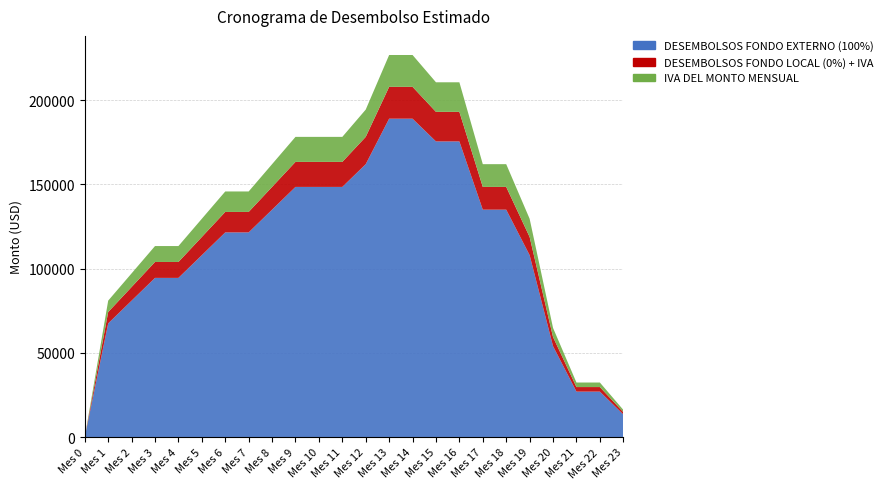

Reading right to left, list all the values displayed in this chart.

DESEMBOLSOS FONDO EXTERNO (100%): Mes 23=13500	Mes 22=27000	Mes 21=27000	Mes 20=54000	Mes 19=108000	Mes 18=135000	Mes 17=135000	Mes 16=175500	Mes 15=175500	Mes 14=189000	Mes 13=189000	Mes 12=162000	Mes 11=148500	Mes 10=148500	Mes 9=148500	Mes 8=135000	Mes 7=121500	Mes 6=121500	Mes 5=108000	Mes 4=94500	Mes 3=94500	Mes 2=81000	Mes 1=67500	Mes 0=0
DESEMBOLSOS FONDO LOCAL (0%) + IVA: Mes 23=1350	Mes 22=2700	Mes 21=2700	Mes 20=5400	Mes 19=10800	Mes 18=13500	Mes 17=13500	Mes 16=17550	Mes 15=17550	Mes 14=18900	Mes 13=18900	Mes 12=16200	Mes 11=14850	Mes 10=14850	Mes 9=14850	Mes 8=13500	Mes 7=12150	Mes 6=12150	Mes 5=10800	Mes 4=9450	Mes 3=9450	Mes 2=8100	Mes 1=6750	Mes 0=0
IVA DEL MONTO MENSUAL: Mes 23=1350	Mes 22=2700	Mes 21=2700	Mes 20=5400	Mes 19=10800	Mes 18=13500	Mes 17=13500	Mes 16=17550	Mes 15=17550	Mes 14=18900	Mes 13=18900	Mes 12=16200	Mes 11=14850	Mes 10=14850	Mes 9=14850	Mes 8=13500	Mes 7=12150	Mes 6=12150	Mes 5=10800	Mes 4=9450	Mes 3=9450	Mes 2=8100	Mes 1=6750	Mes 0=0